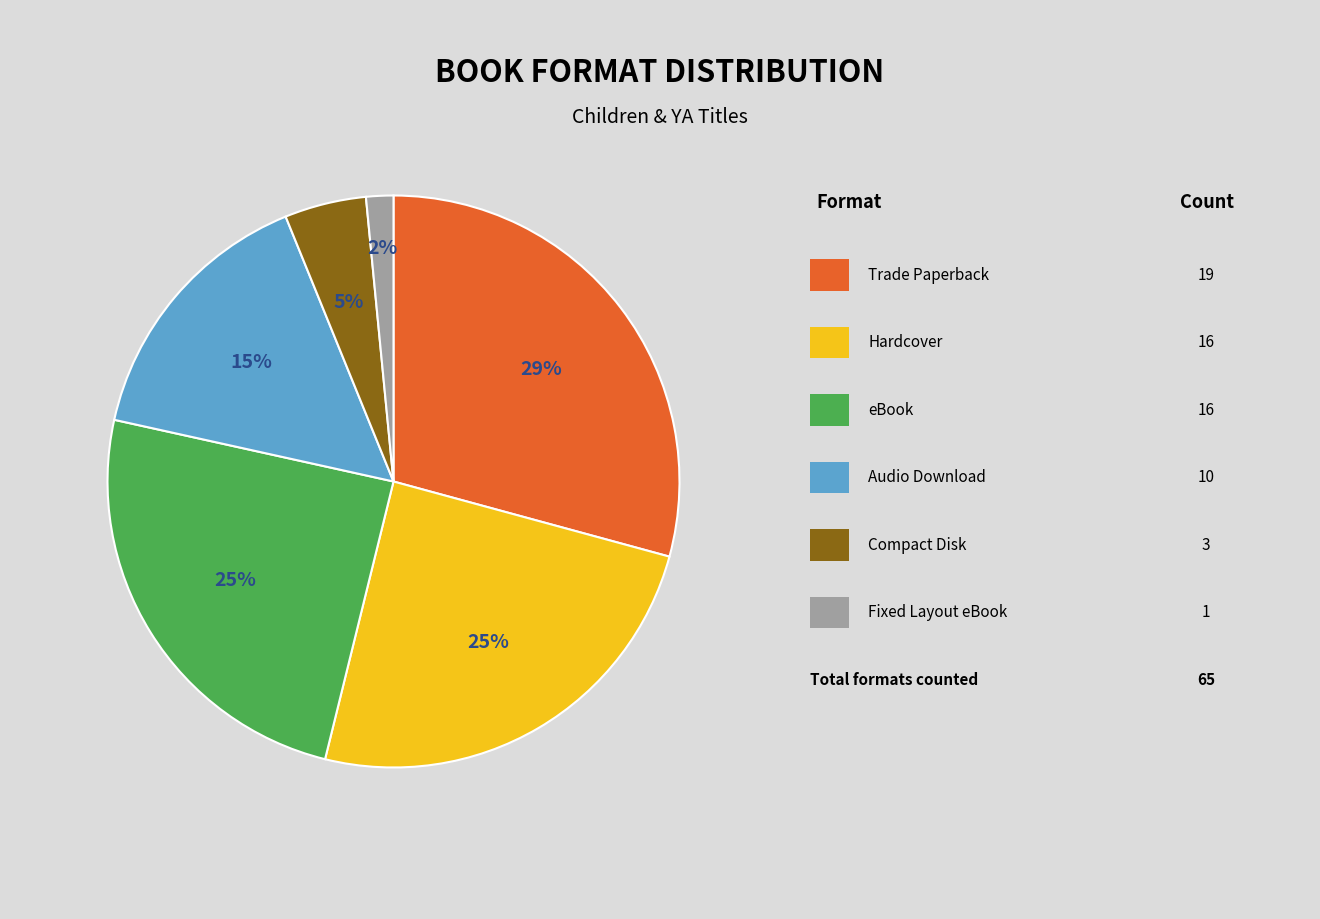

Is there a majority slice in this chart?

No